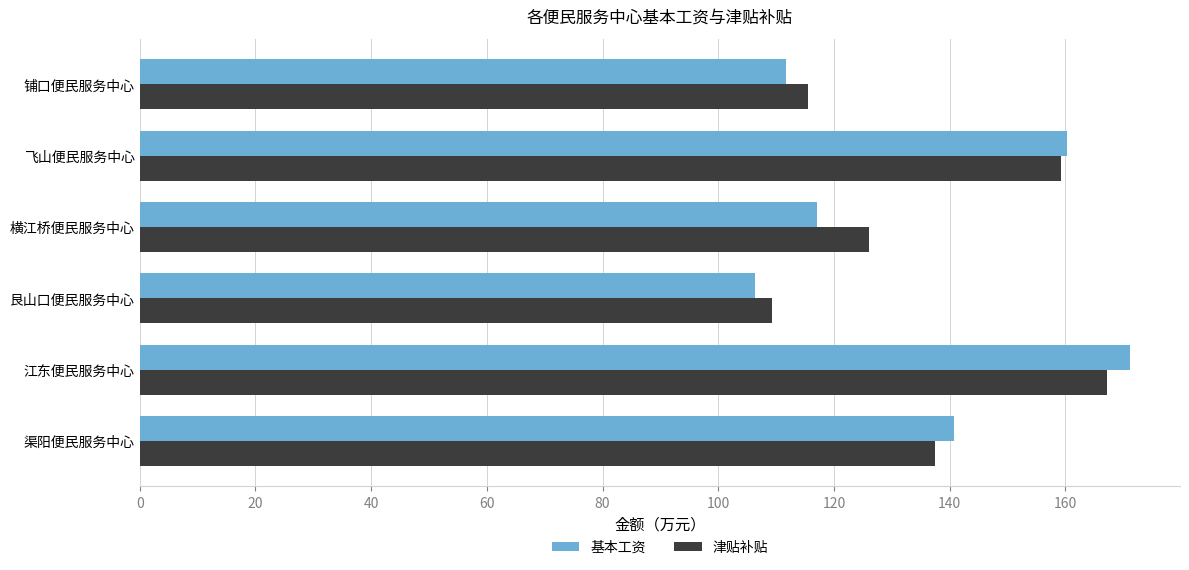

How many distinct data groups are displayed?

2